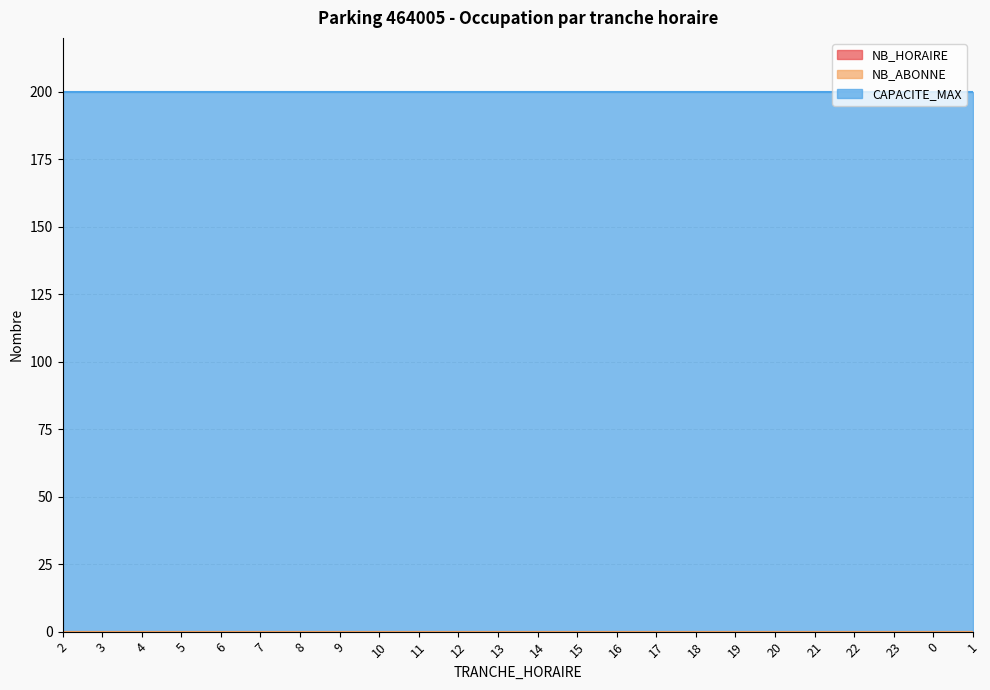

What is the label of the 15th point from the right?

11